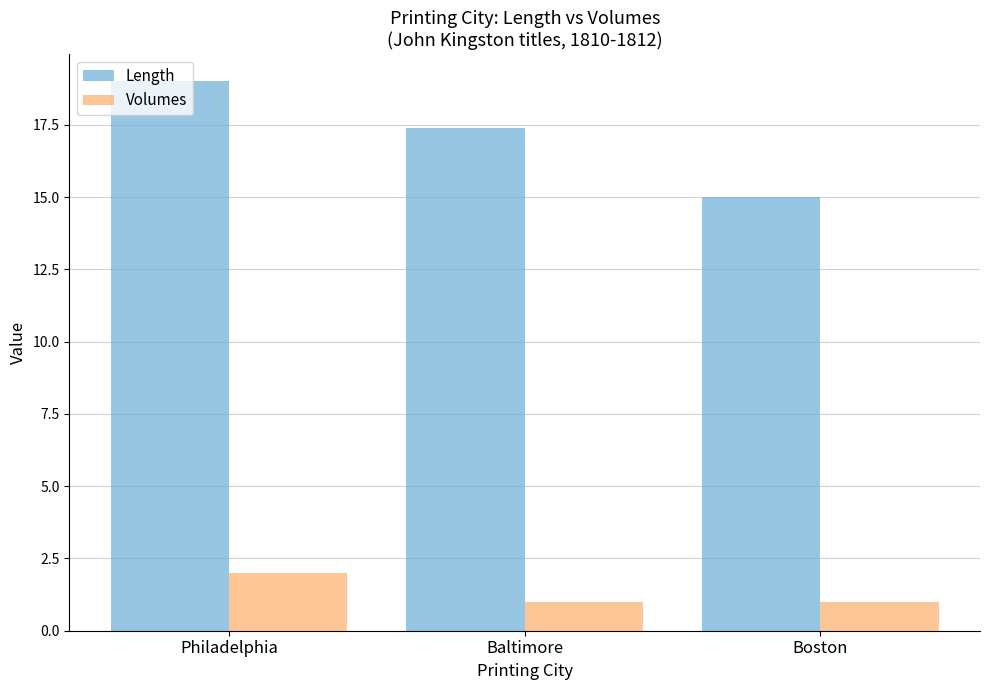

How many data points in Length are above 17?

2